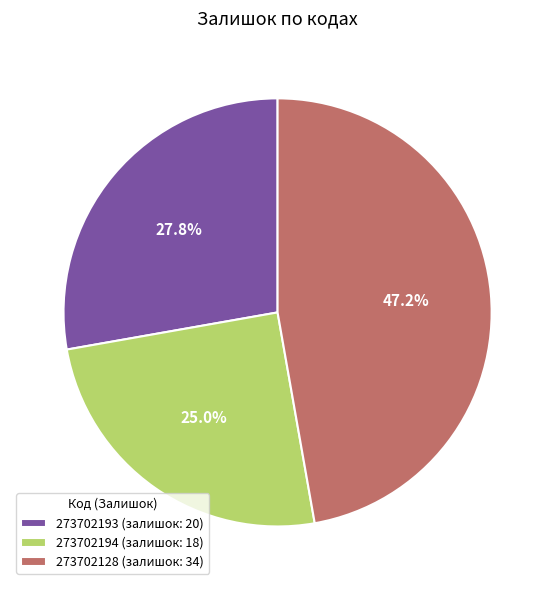

To the nearest percent, what percentage of the pie is 273702128?

47%